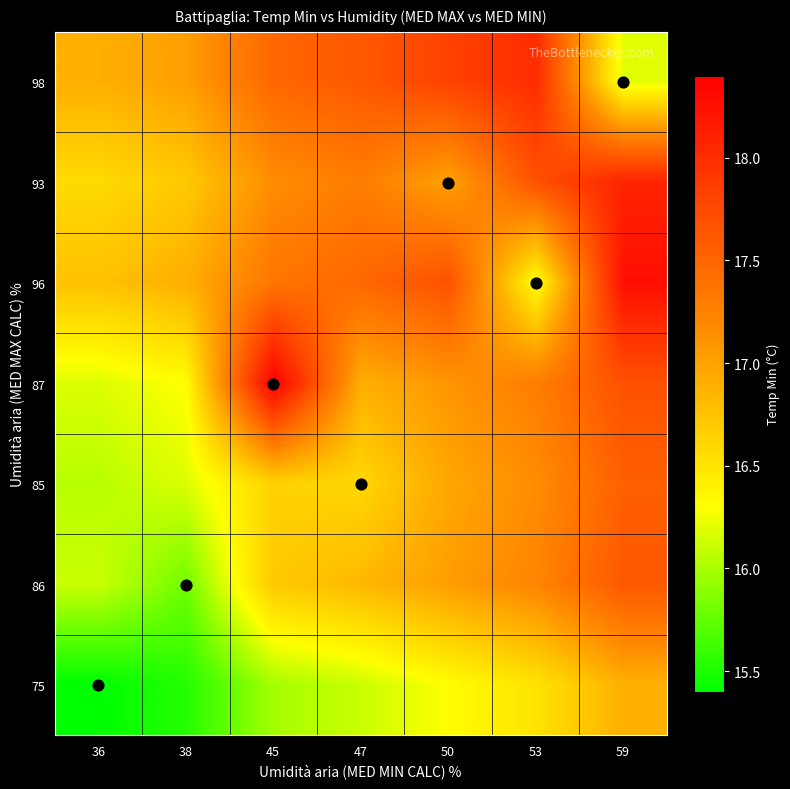

Reading left to right, transcribe all the data shown in this chart.

98: 36=16.9	38=17.0	45=17.5	47=17.6	50=17.8	53=18.0	59=16.2
93: 36=16.6	38=16.7	45=17.2	47=17.3	50=17.0	53=17.7	59=18.1
96: 36=16.8	38=16.9	45=17.4	47=17.5	50=17.7	53=16.3	59=18.3
87: 36=16.2	38=16.3	45=18.4	47=16.9	50=17.1	53=17.3	59=17.7
85: 36=16.1	38=16.2	45=16.6	47=16.6	50=17.0	53=17.2	59=17.6
86: 36=16.1	38=15.8	45=16.7	47=16.8	50=17.0	53=17.2	59=17.6
75: 36=15.4	38=15.5	45=16.0	47=16.1	50=16.3	53=16.5	59=16.9